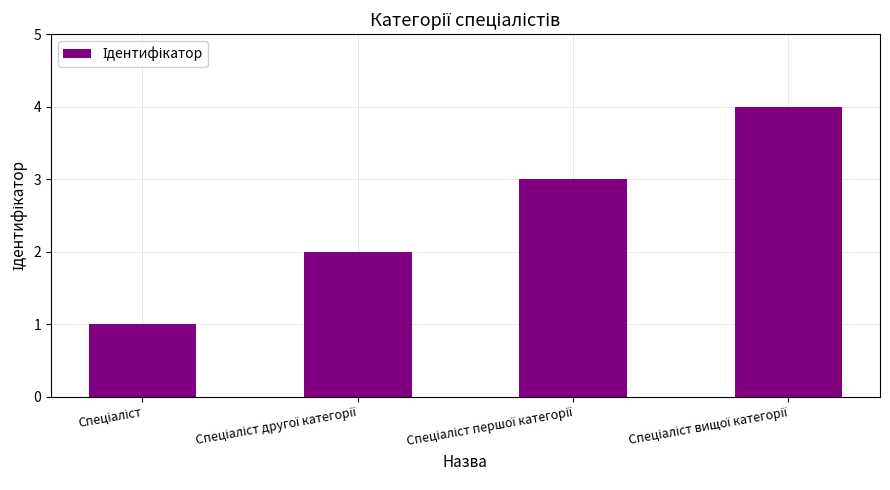

What is the sum of all values?

10